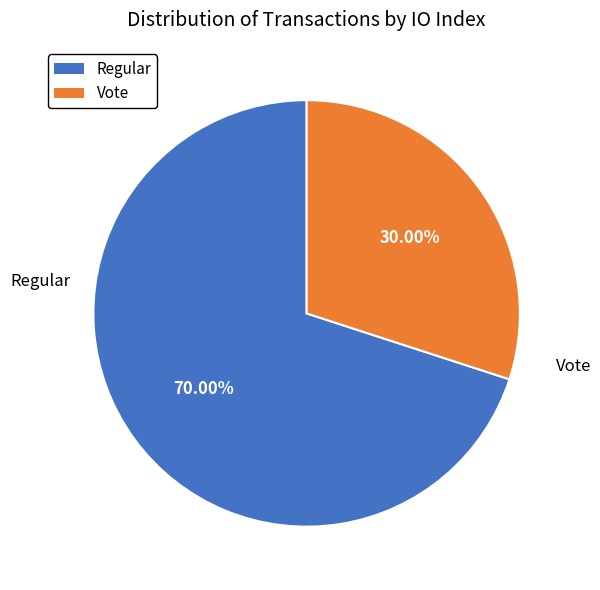

What is the largest slice in the pie chart?

Regular